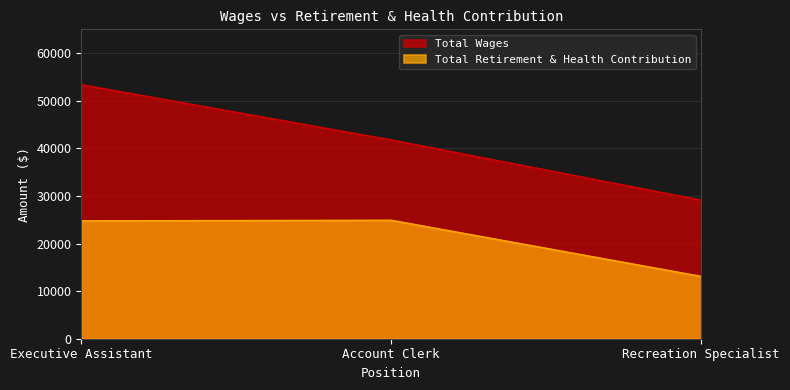

Is it true that Total Wages equals 53390 at Executive Assistant?

True